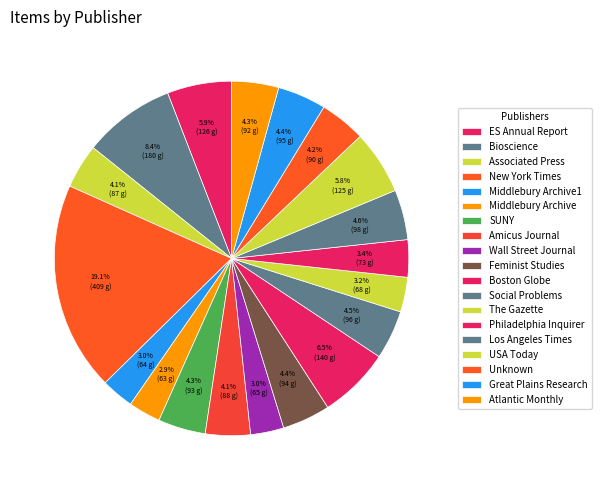

How many segments does this pie chart have?

19